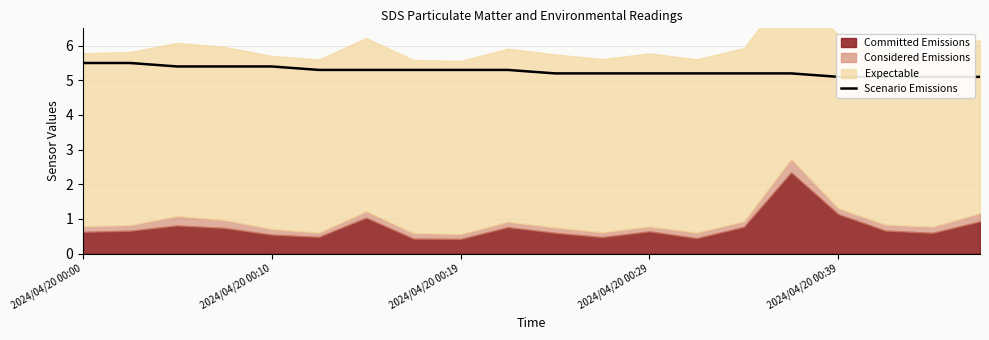

Reading left to right, extract all data points from this chart.

5.5	5.5	5.4	5.4	5.4	5.3	5.3	5.3	5.3	5.3	5.2	5.2	5.2	5.2	5.2	5.2	5.1	5.1	5.1	5.1